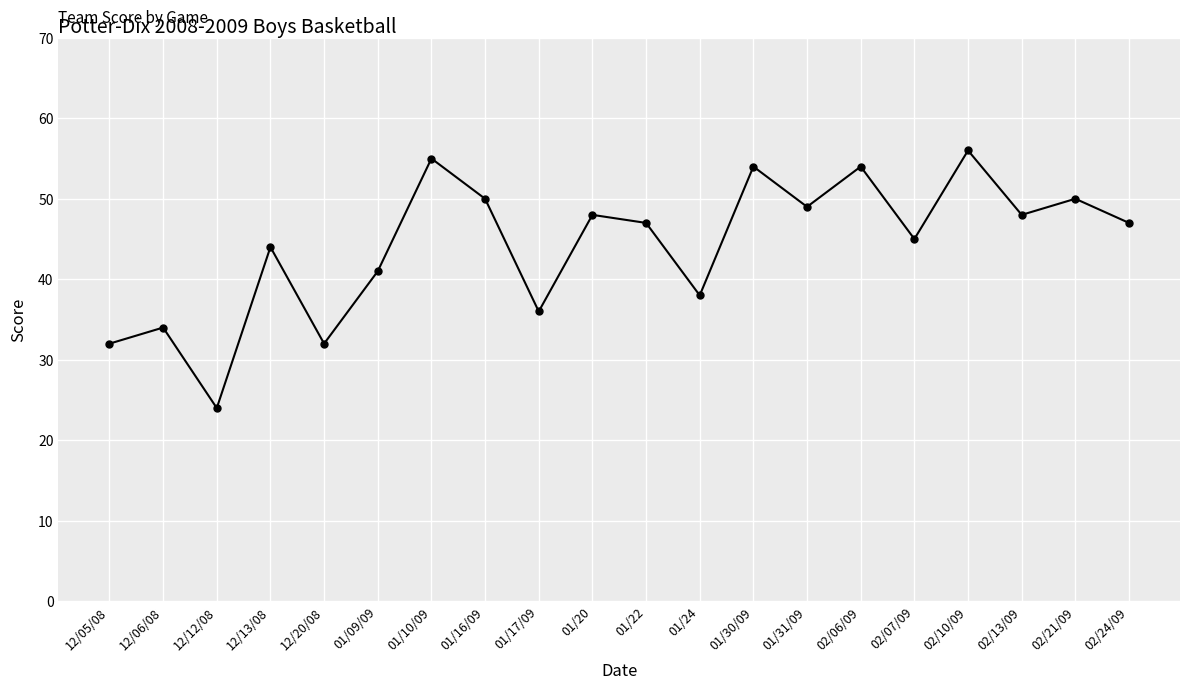

True or false: the data shows 41 at 01/09/09.

True